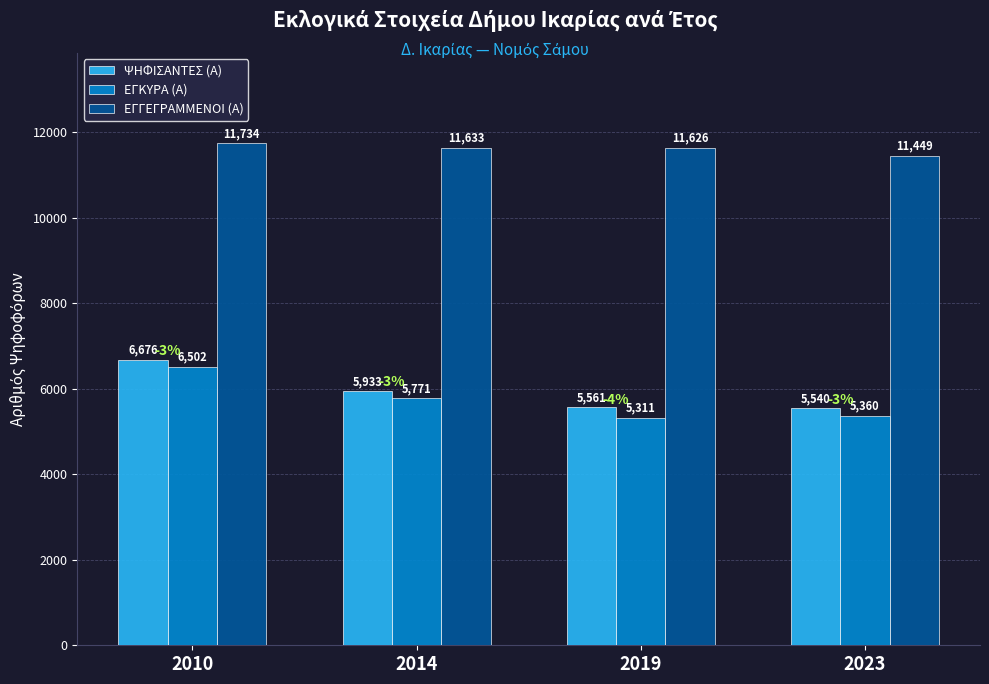

Read the ΨΗΦΙΣΑΝΤΕΣ (Α) value at 2023, to the nearest 10.

5540